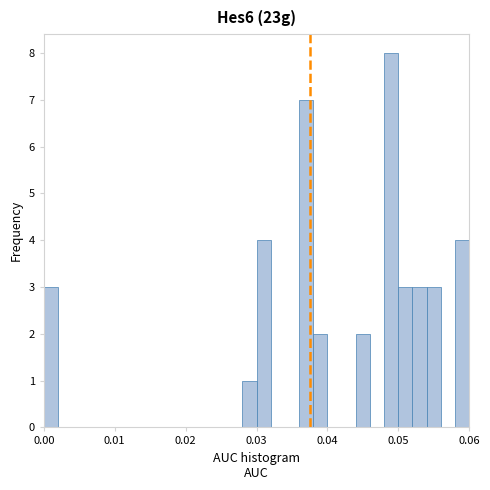

Around what value on the x-axis is the tallest bar? Give the approximate position of its centre, as read against the axis.

0.049